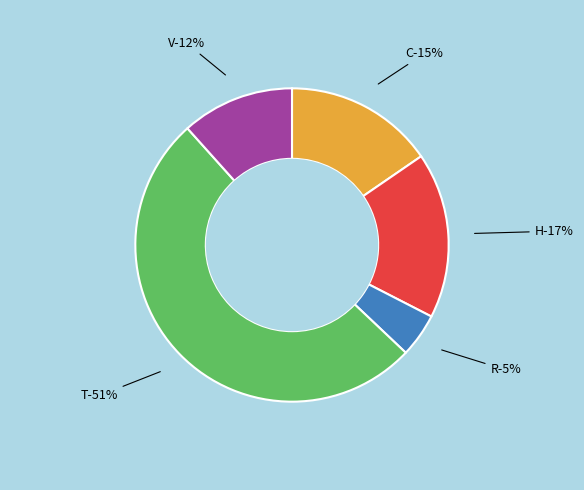

True or false: C accounts for 22% of the total.

False